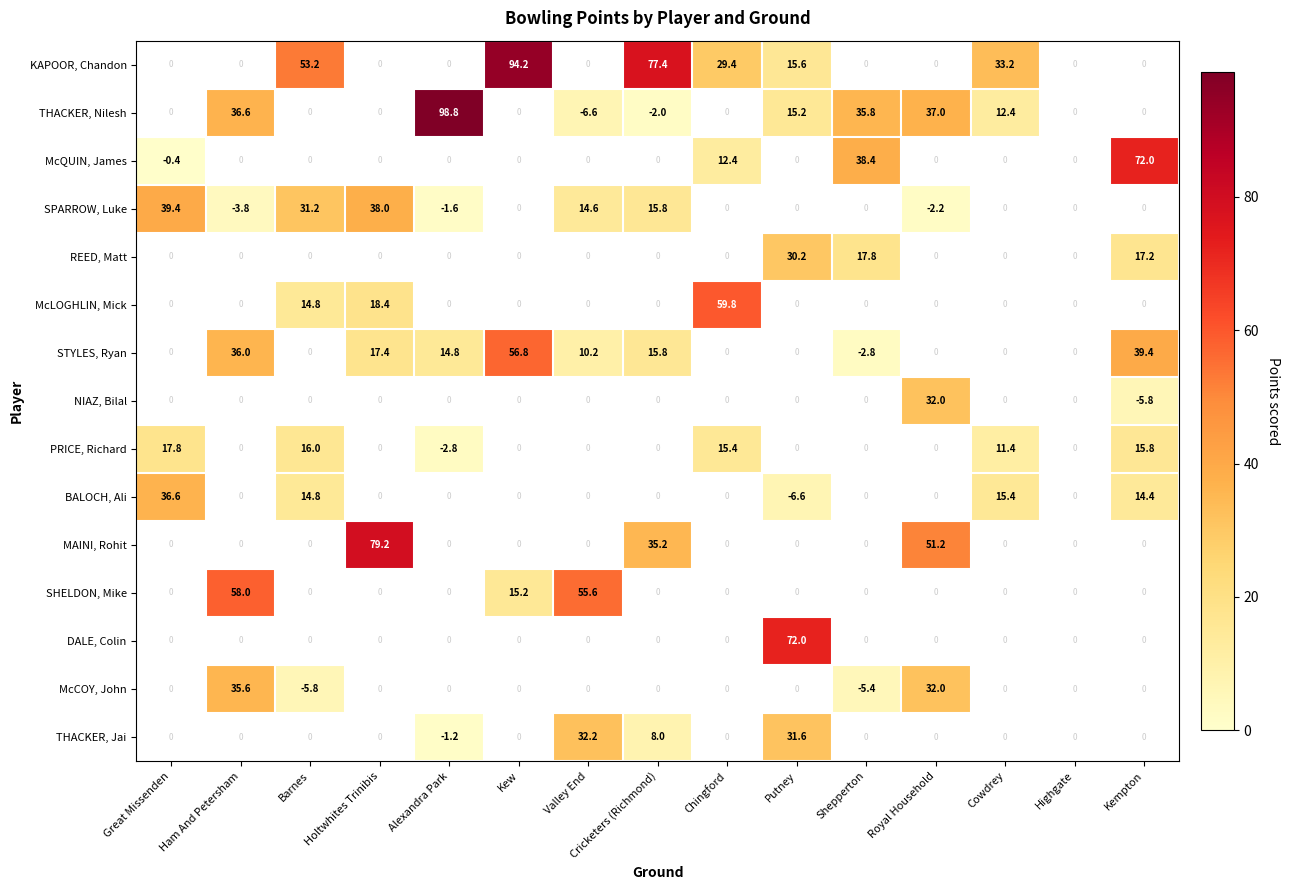

The value of THACKER, Jai at Alexandra Park is -0.7. True or false?

False